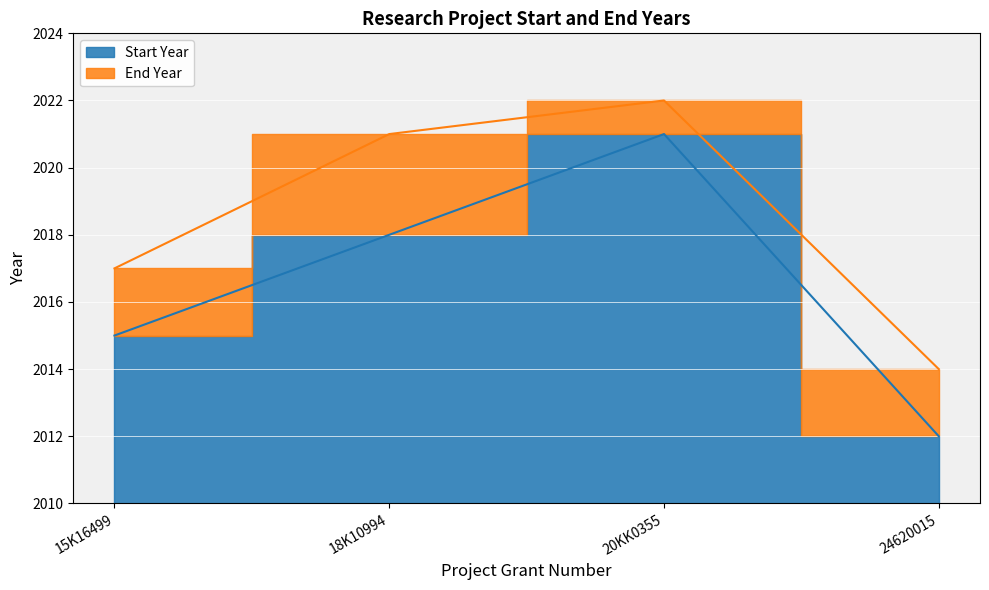

Where is Start Year nearest to the value 2016?

15K16499